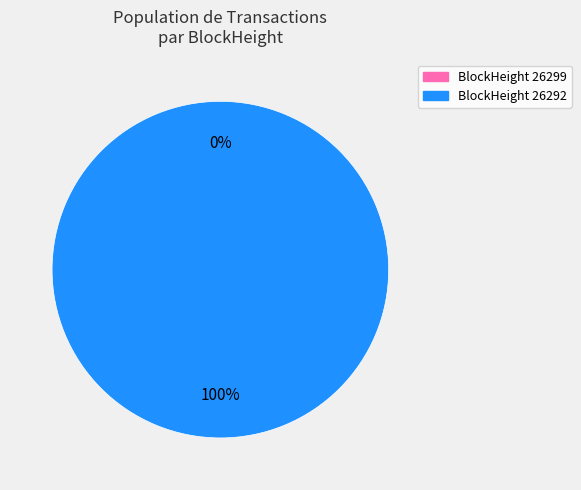

Is the sum of 26299 and 26292 greater than half?

Yes